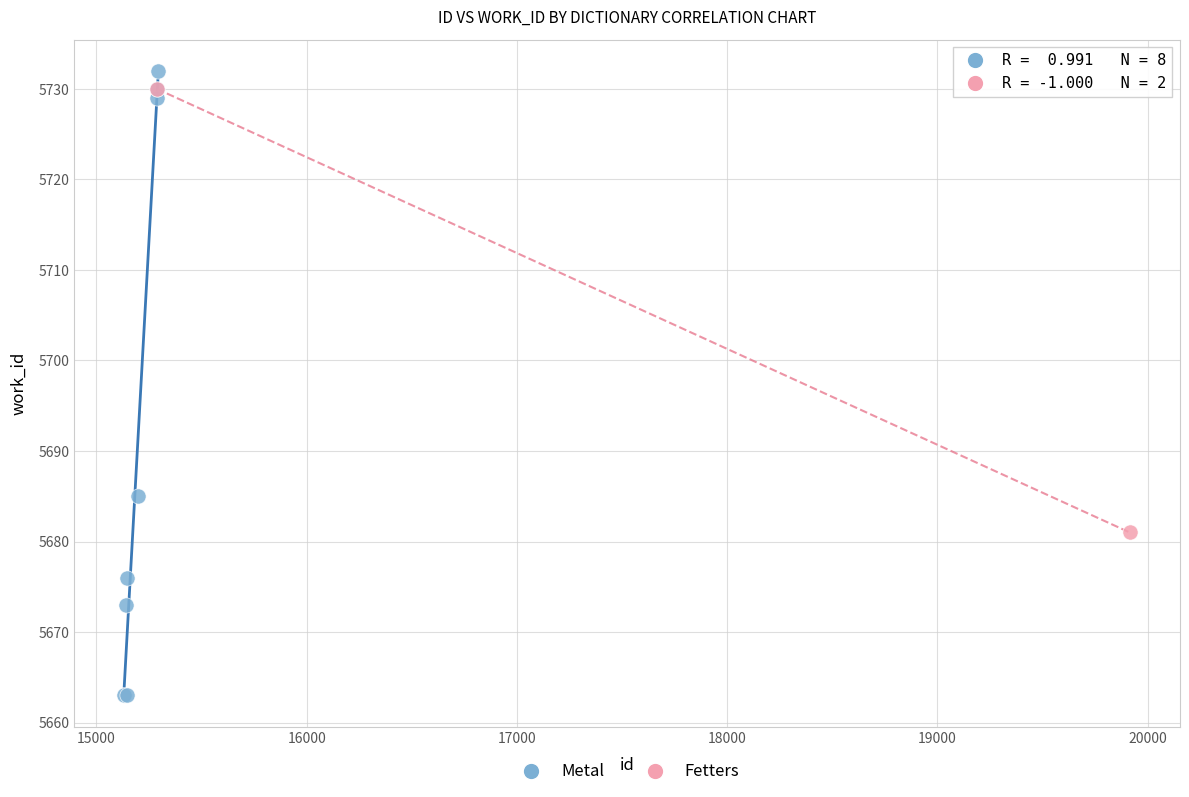

What are all the series names shown in the legend?

Metal, Fetters